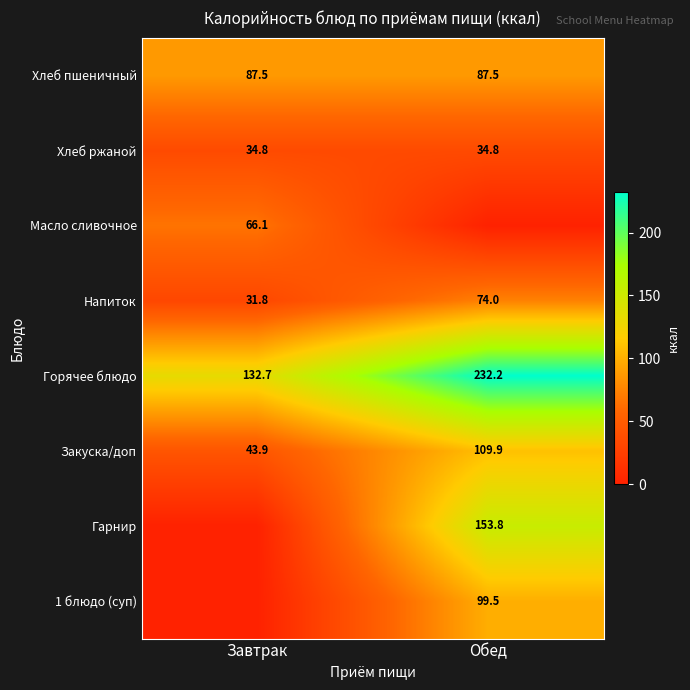

What is the sum of the Горячее блюдо values at Завтрак and Обед?

364.9